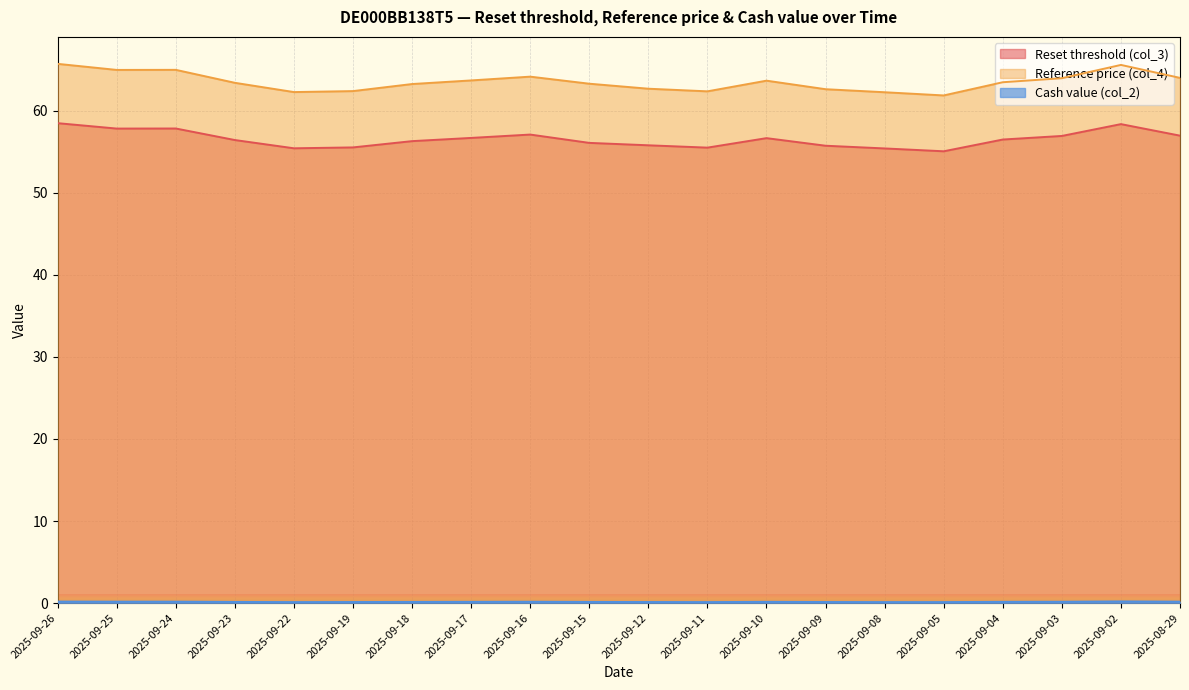

What is the difference between the Reference price (col_4) values at 2025-09-18 and 2025-09-04?

0.2